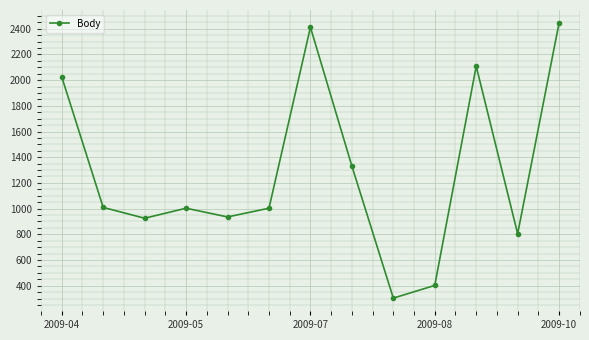

What is the value of the 2nd point from the left?

1009